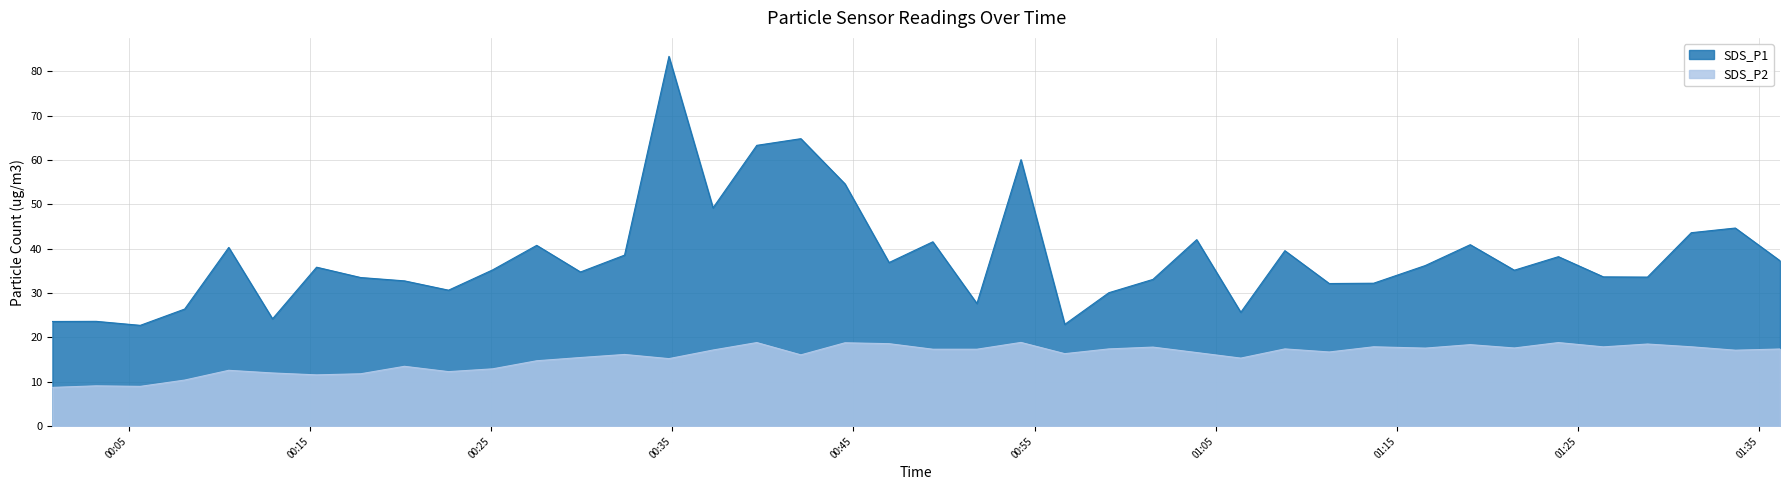

Is the value of SDS_P1 at 2023/02/07 00:46:58 greater than the value of SDS_P2 at 2023/02/07 00:17:48?

Yes